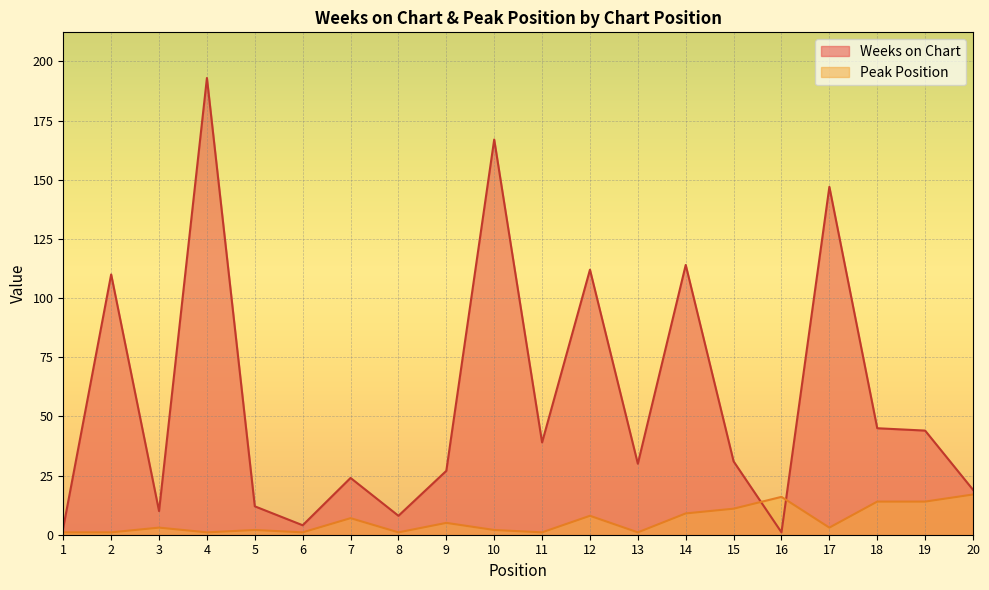

What are all the series names shown in the legend?

Weeks on Chart, Peak Position